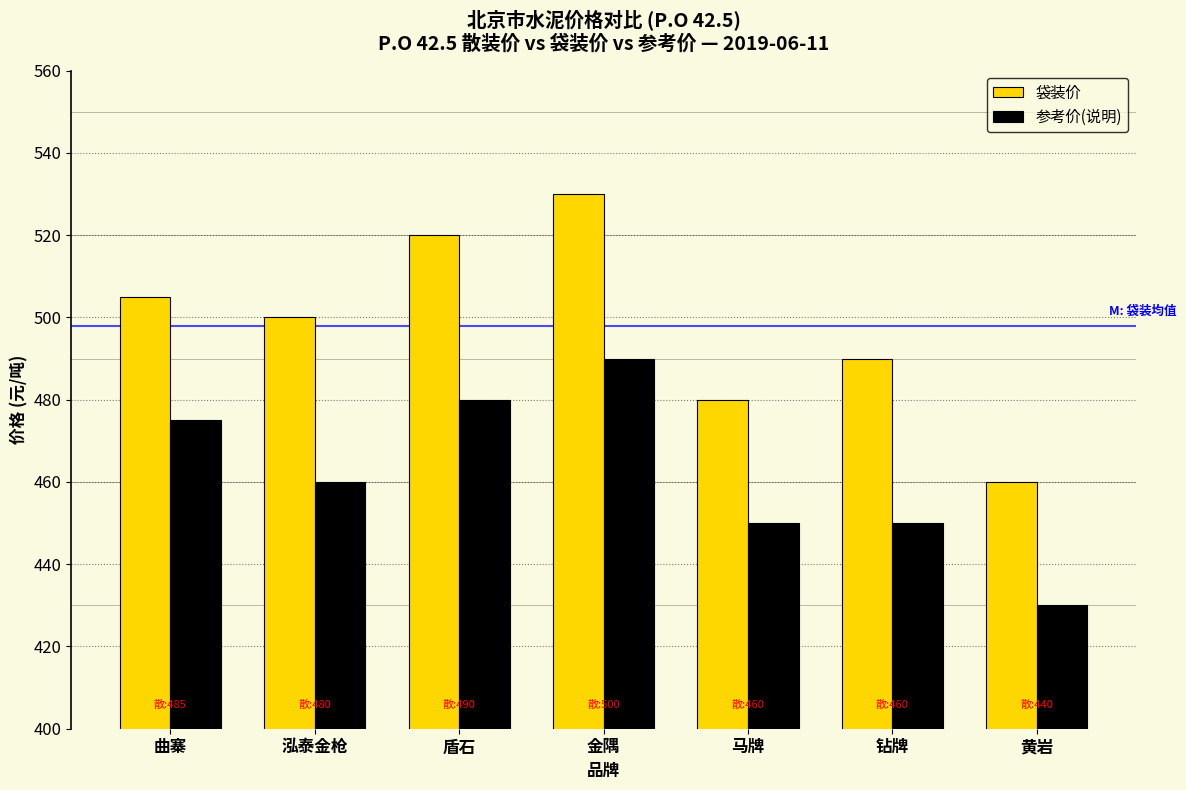

Which category has the highest value across all series?

金隅